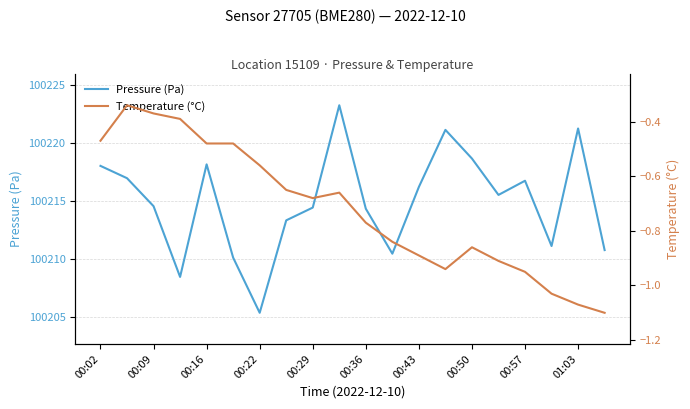

The value of Pressure (Pa) at 00:09 is 100214.6. True or false?

True